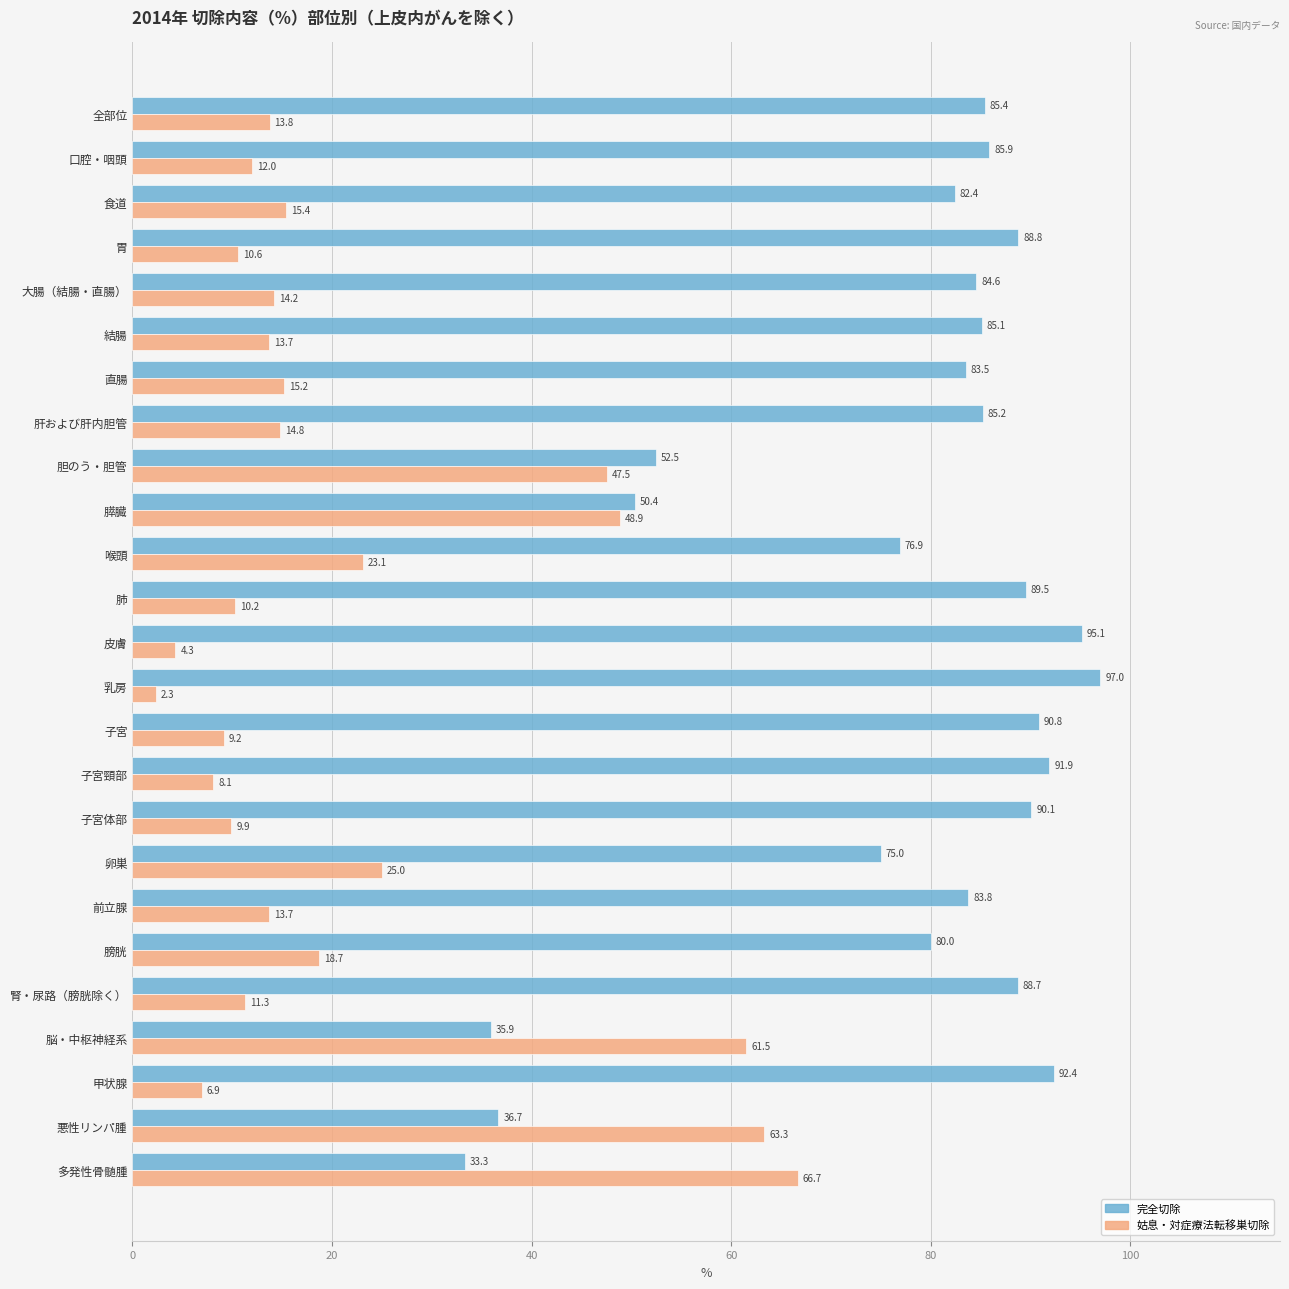

Is it true that 姑息・対症療法転移巣切除 equals 21.4 at 肝および肝内胆管?

False